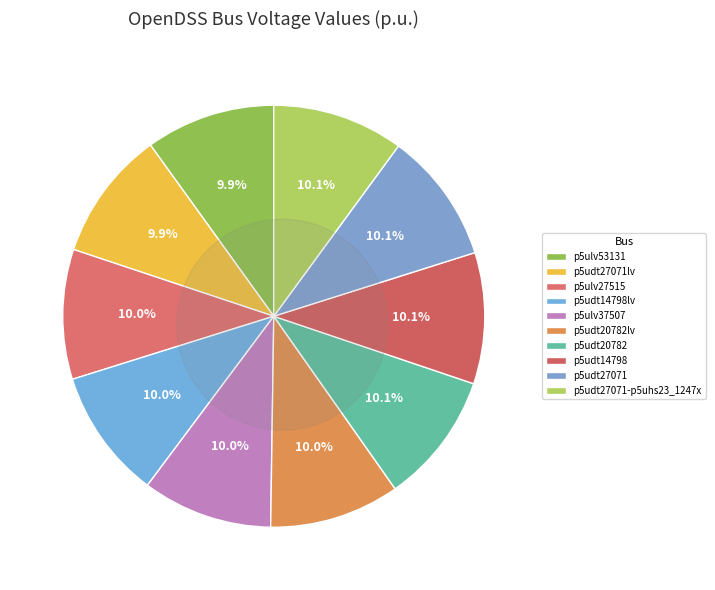

True or false: p5udt27071-p5uhs23_1247x accounts for 10% of the total.

True